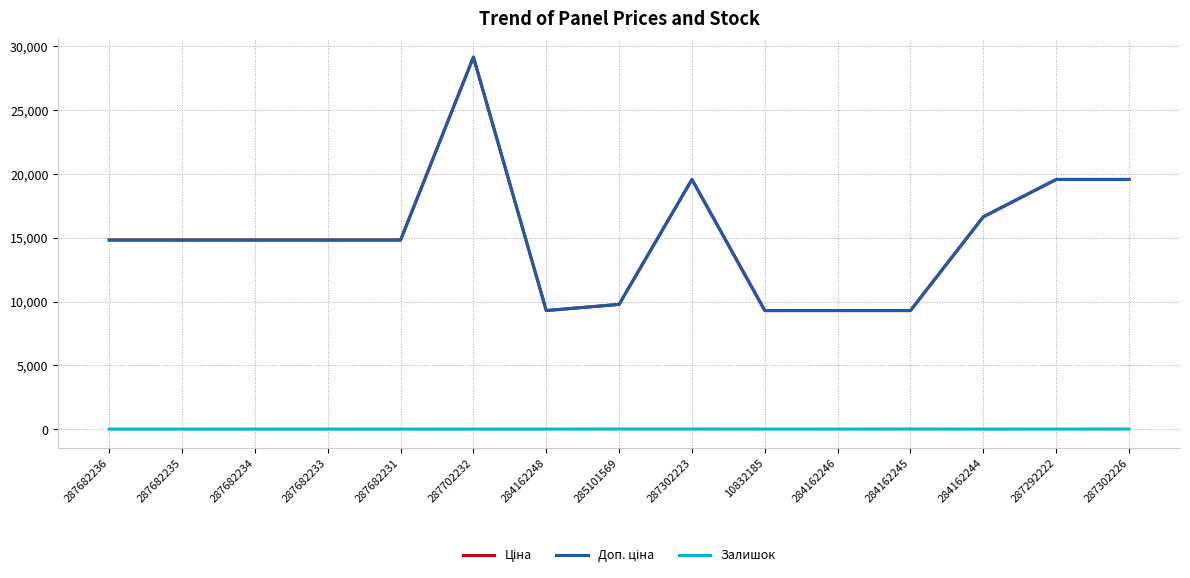

Which has a higher value, 287682234 or 284162248?

287682234